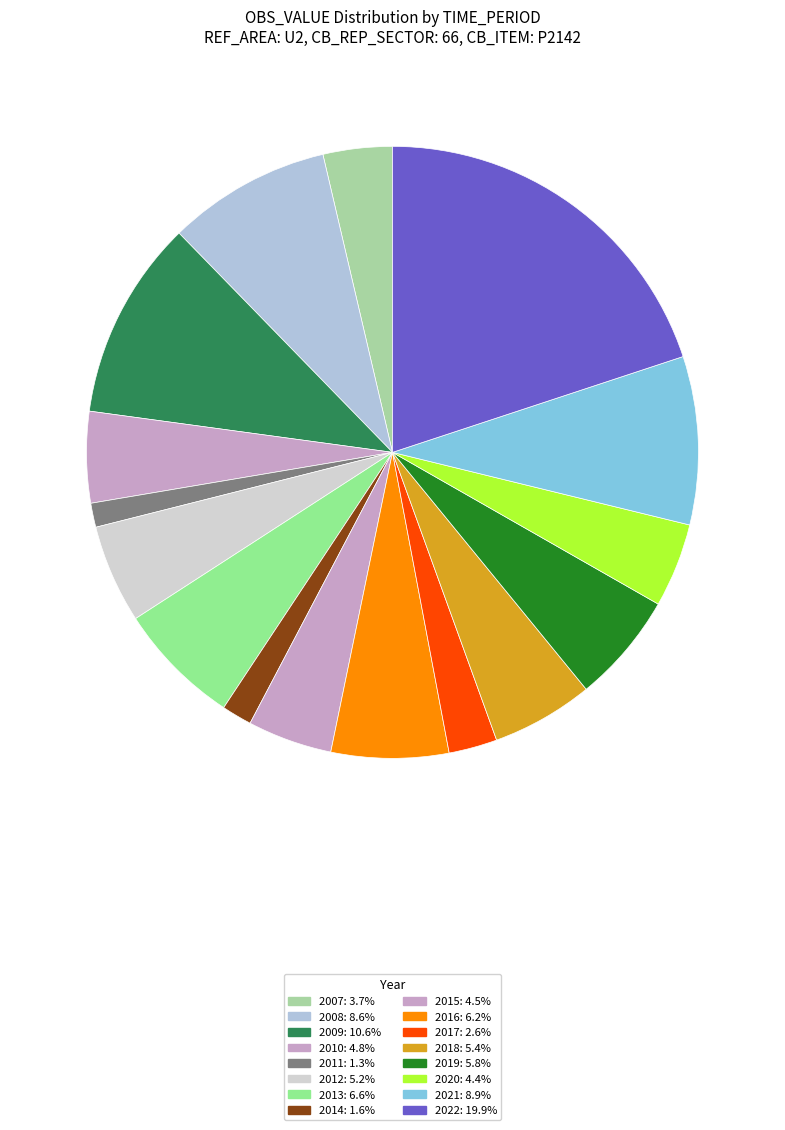

Rank the categories by value from lowest to highest.

2011, 2014, 2017, 2007, 2020, 2015, 2010, 2012, 2018, 2019, 2016, 2013, 2008, 2021, 2009, 2022